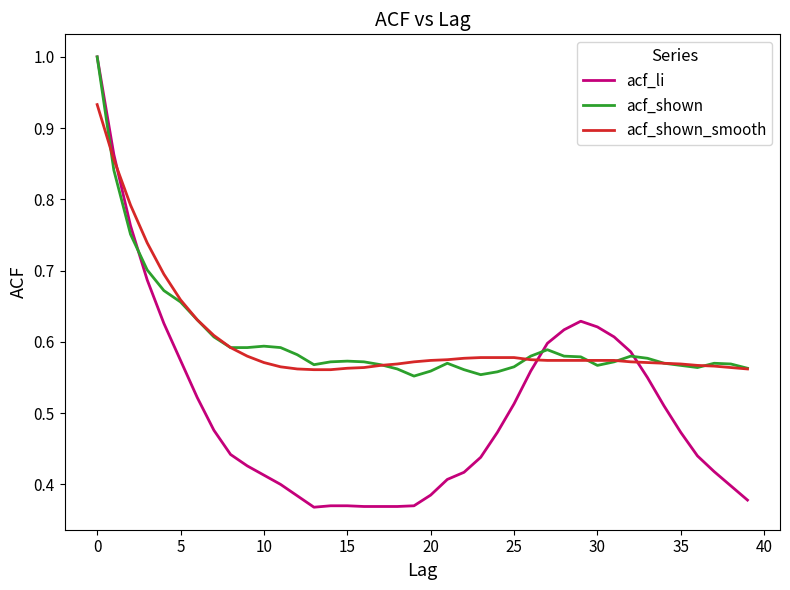

Which series ends up on top after the final intersection of acf_shown_smooth and acf_li?

acf_shown_smooth